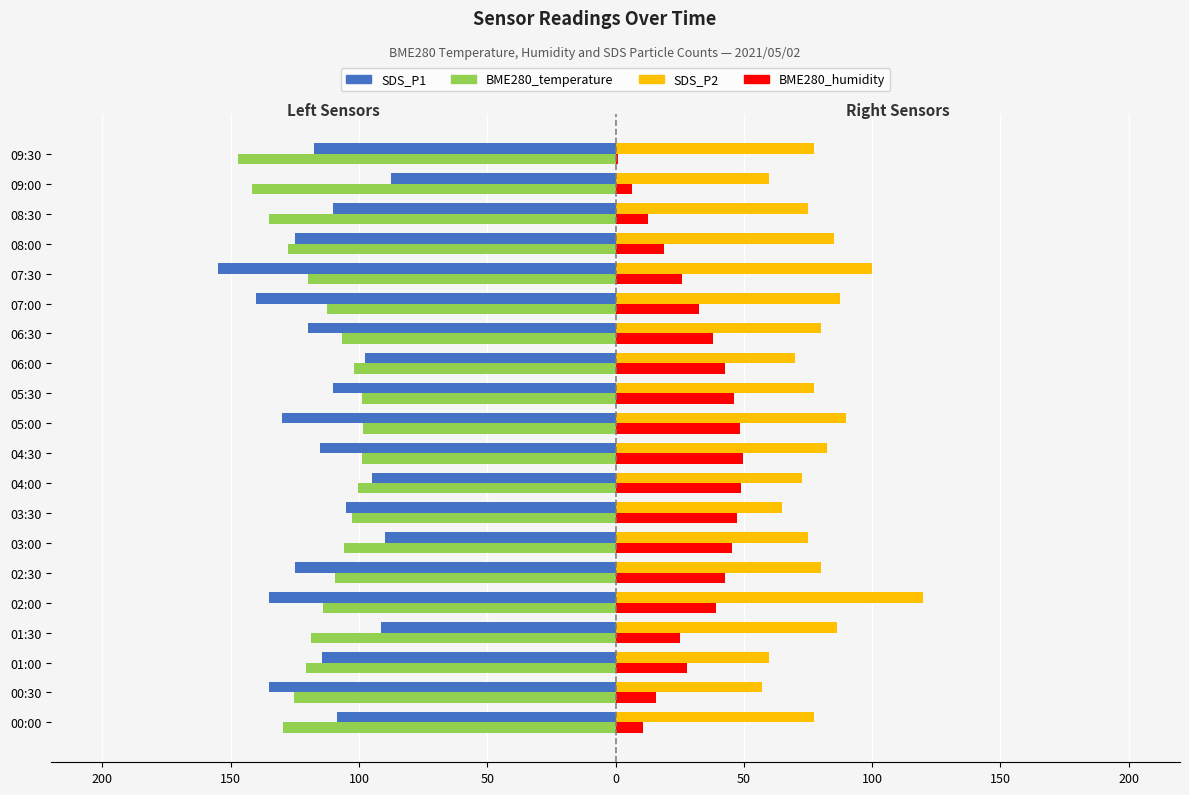

Reading left to right, transcribe all the data shown in this chart.

SDS_P1: -108.5	-135.0	-114.5	-91.5	-135.0	-125.0	-90.0	-105.0	-95.0	-115.0	-130.0	-110.0	-97.5	-120.0	-140.0	-155.0	-125.0	-110.0	-87.5	-117.5
BME280_temperature: -129.8	-125.4	-120.6	-118.8	-114.0	-109.5	-105.8	-102.8	-100.5	-99.0	-98.2	-99.0	-102.0	-106.5	-112.5	-120.0	-127.5	-135.0	-141.8	-147.0
SDS_P2: 77.5	57.0	60.0	86.5	120.0	80.0	75.0	65.0	72.5	82.5	90.0	77.5	70.0	80.0	87.5	100.0	85.0	75.0	60.0	77.5
BME280_humidity: 10.9	15.9	27.9	25.2	39.3	42.5	45.5	47.5	49.0	49.5	48.5	46.0	42.5	38.0	32.5	26.0	19.0	12.5	6.5	1.0